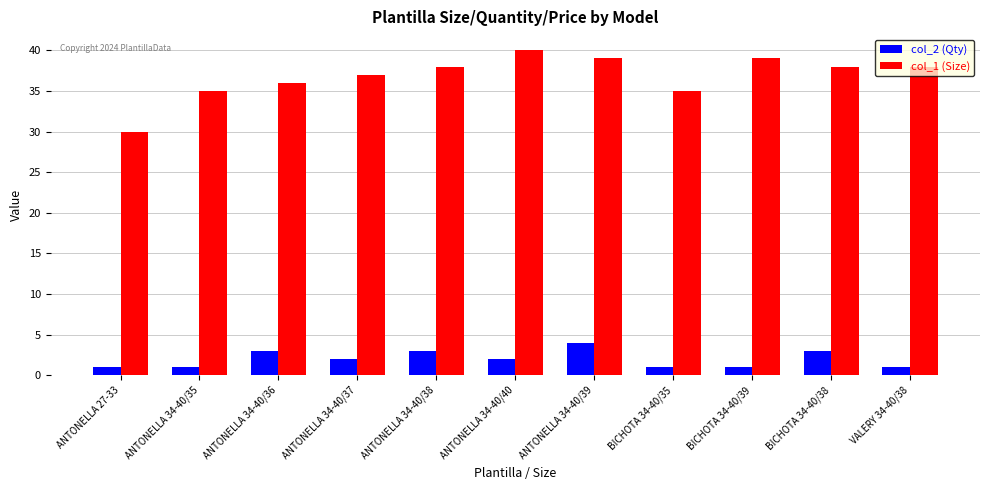

What is the difference between the col_2 (Qty) values at ANTONELLA 27-33 and ANTONELLA 34-40/36?

2